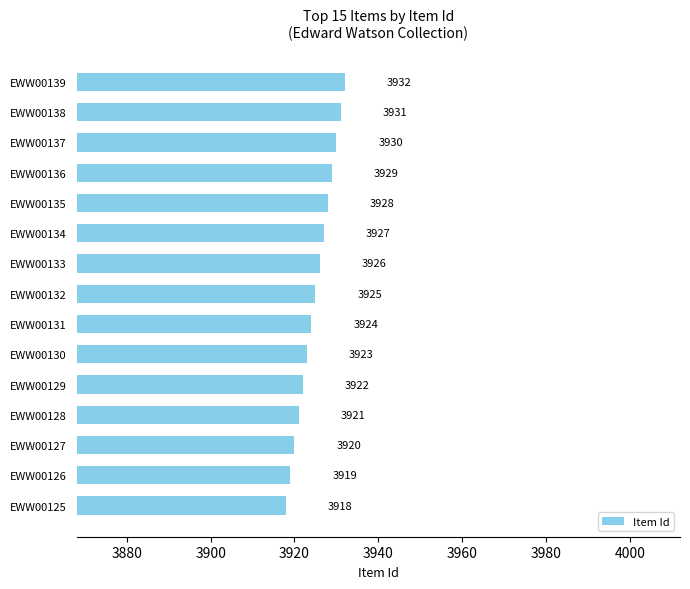

What is the maximum value shown in the chart?

3932